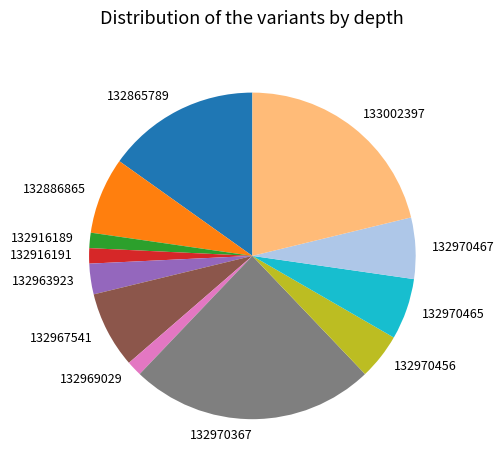

True or false: 133002397 accounts for 21% of the total.

True